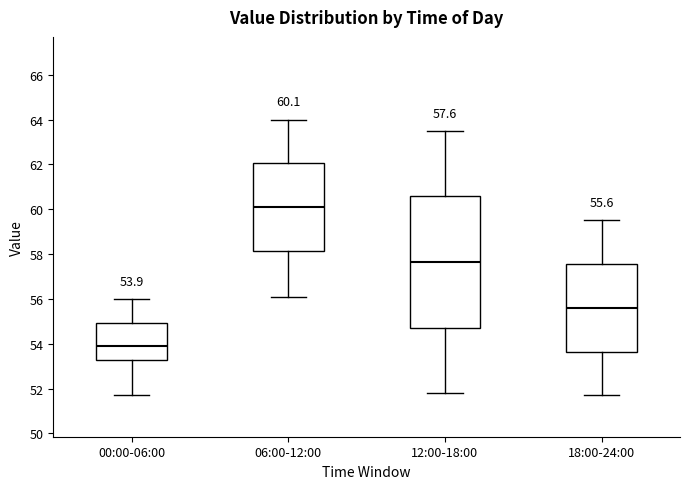

Which box is the tallest, from its lower edge to its upper edge?

12:00-18:00